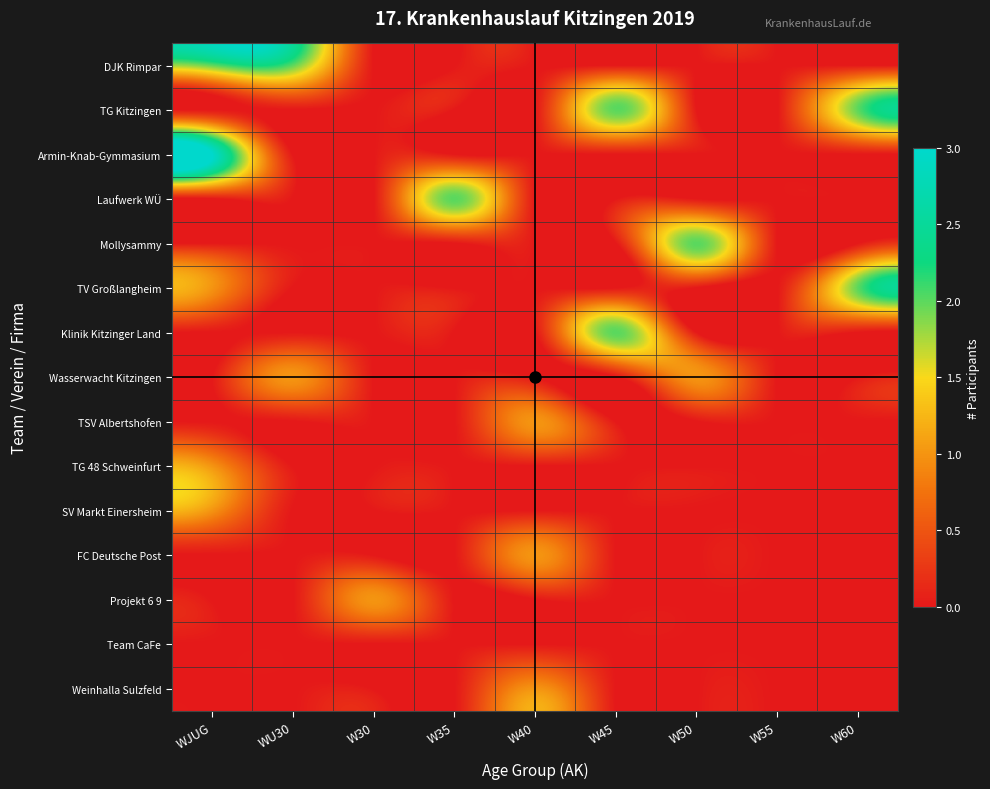

Which series has the largest total across all categories?

DJK Rimpar